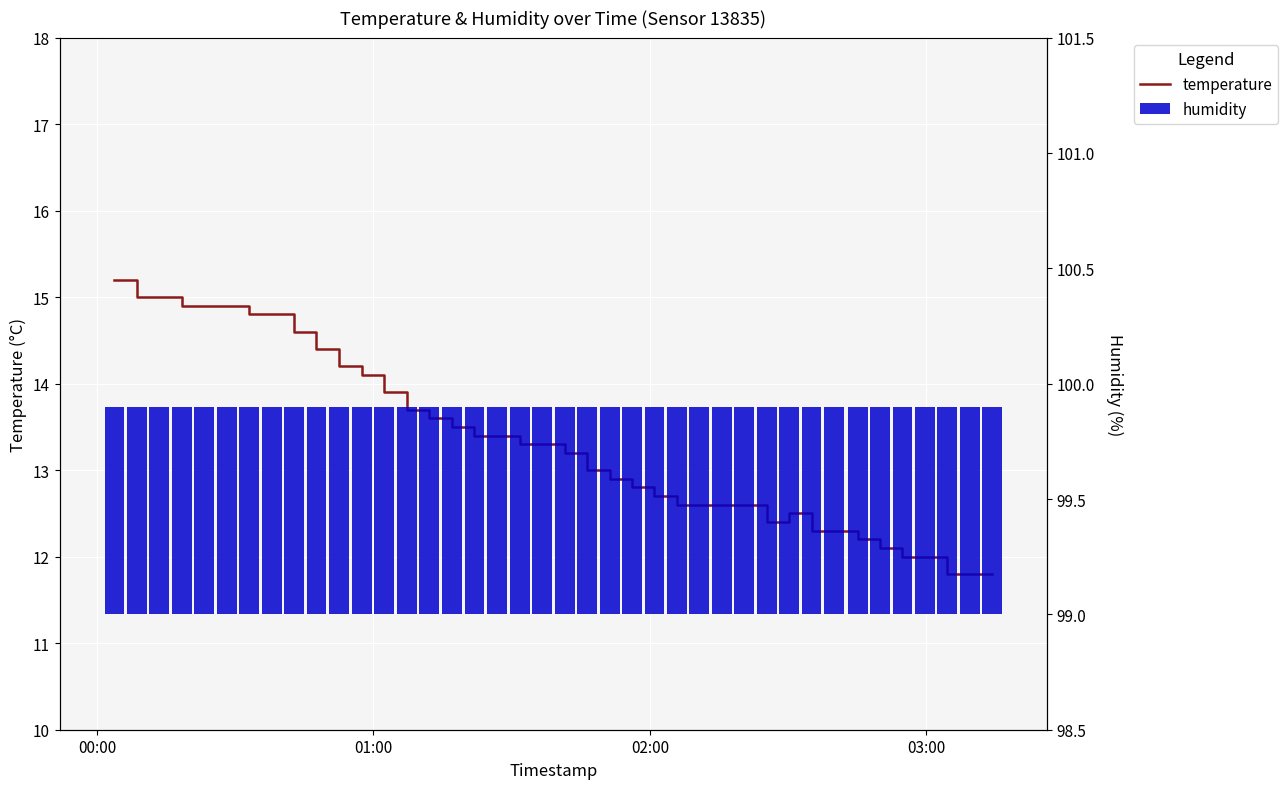

What is the sum of all humidity values?

36.0